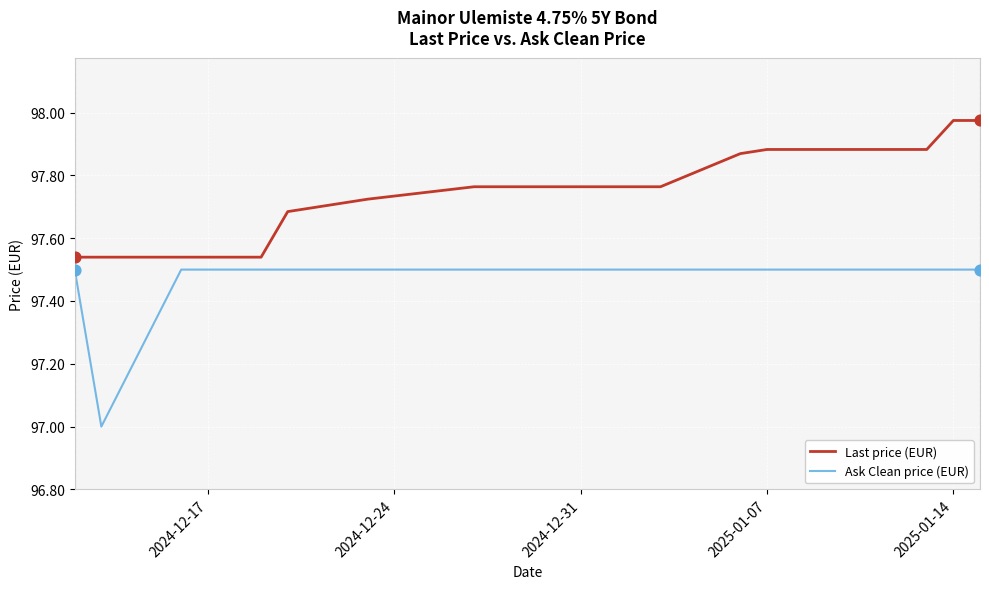

Which series has the largest range (max minus min)?

Ask Clean price (EUR)